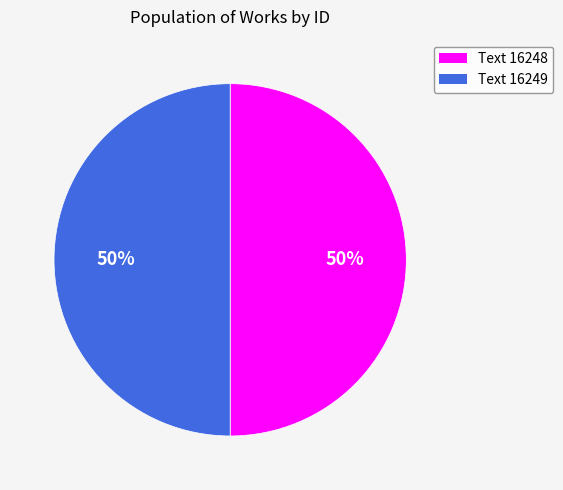

To the nearest percent, what portion does Text 16248 represent?

50%